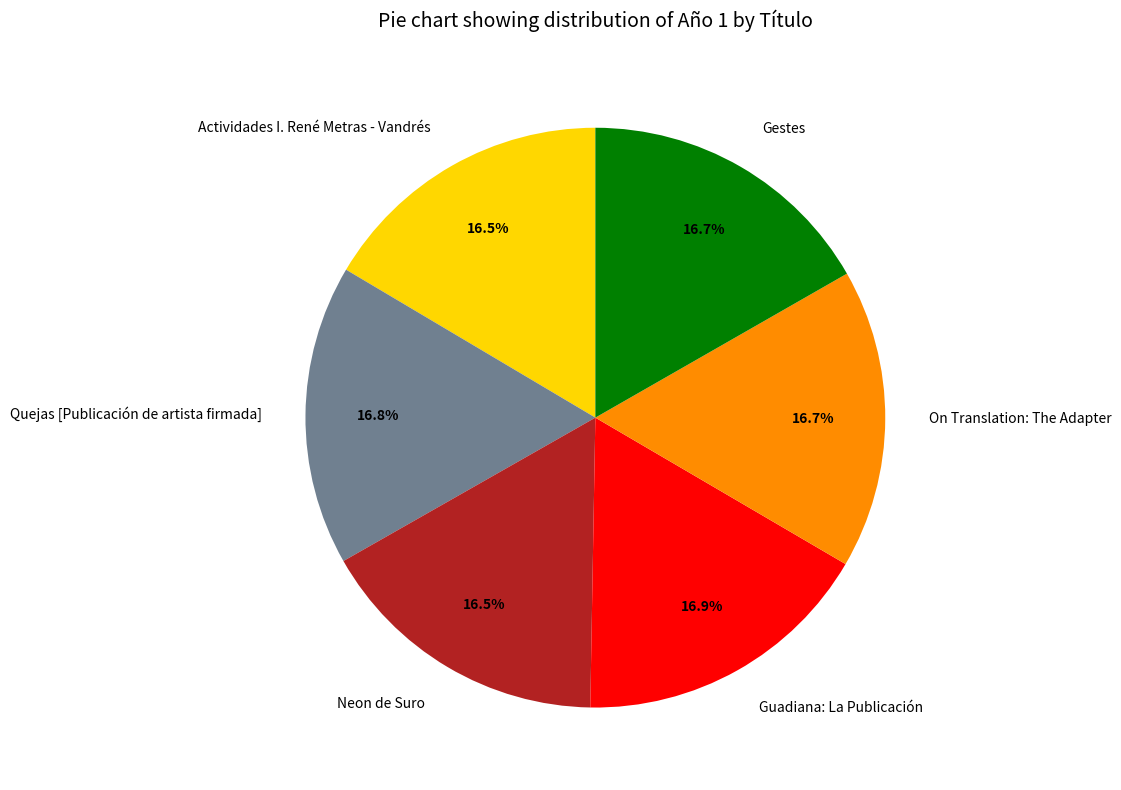

How many segments does this pie chart have?

6